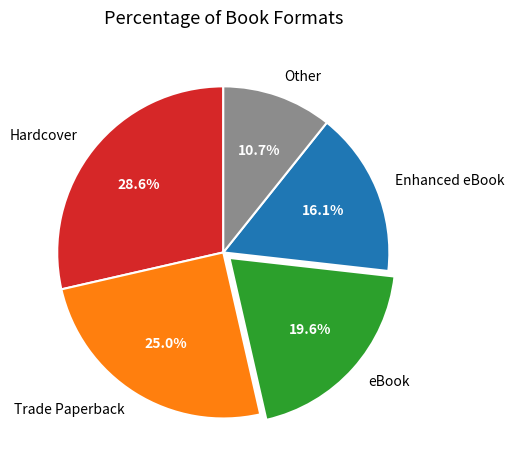

How many slices are in this pie chart?

5